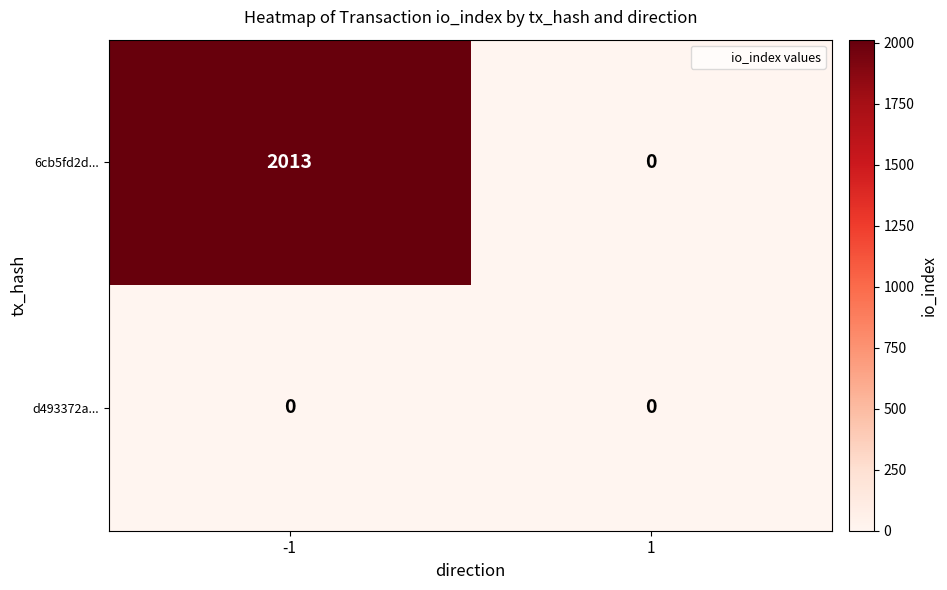

What is the sum of all 6cb5fd2d... values?

2013